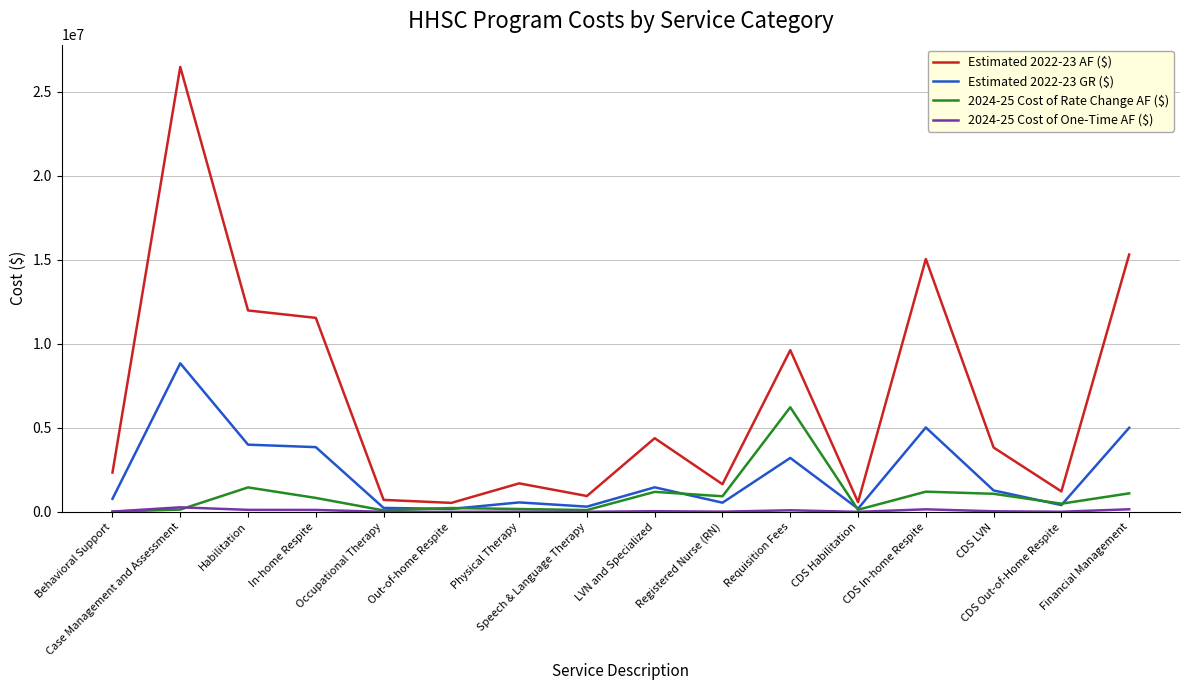

What is the maximum value for Estimated 2022-23 GR ($)?

8841822.5